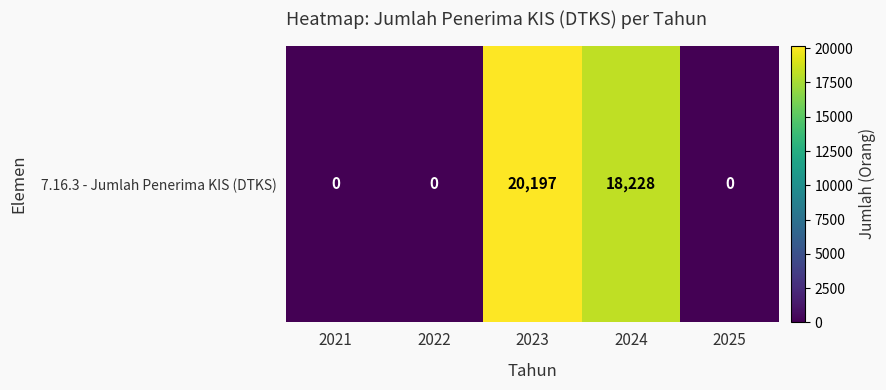

Is it true that the value at 2023 is 29140?

False